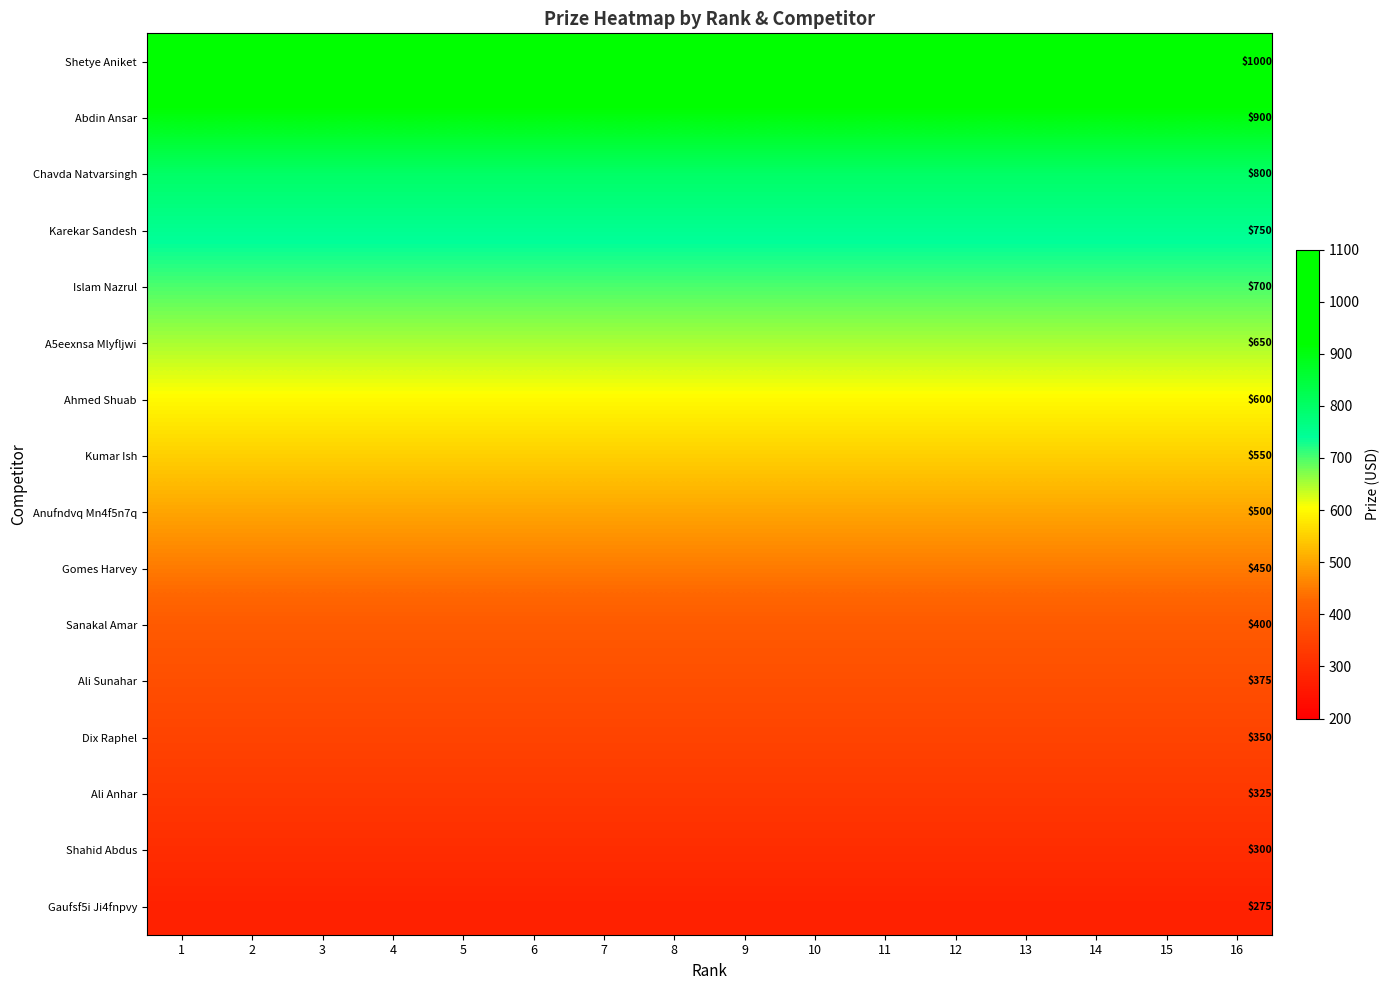

The Gomes Harvey series shows 110 at 5. True or false?

False